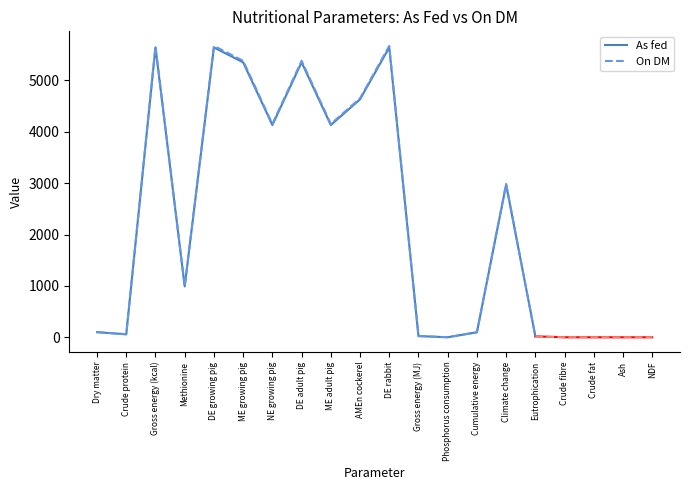

Is it true that On DM equals 7770.3 at Gross energy (kcal)?

False